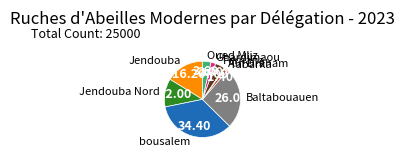

Does any single category account for the majority?

No